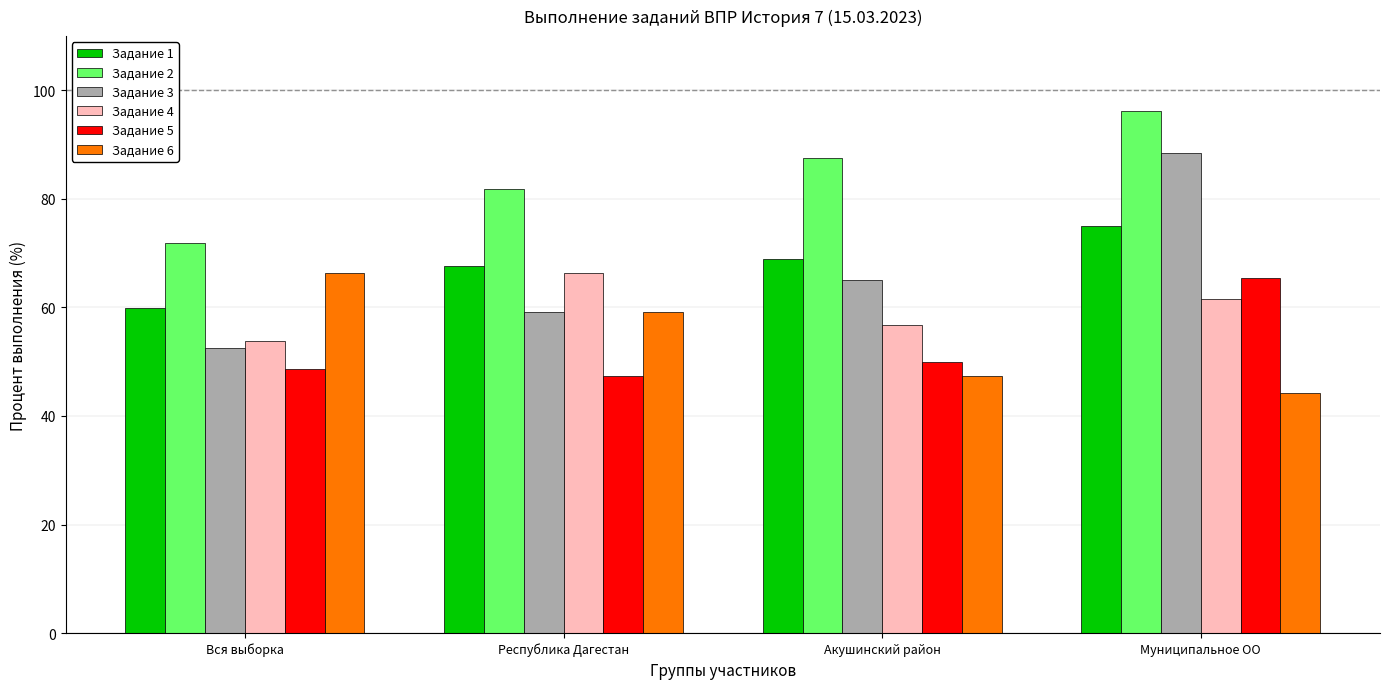

What value does the Задание 6 series have at Муниципальное ОО?

44.2